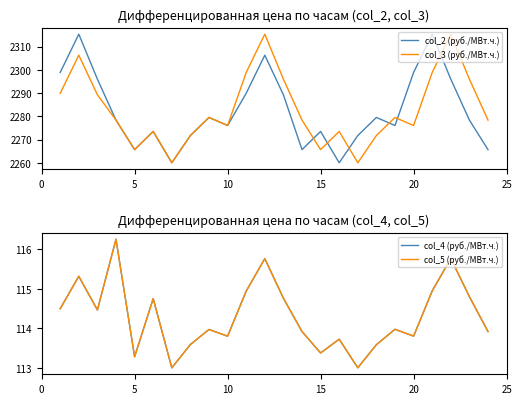

What is the highest value of the col_2 (руб./МВт.ч.) series?

2315.3